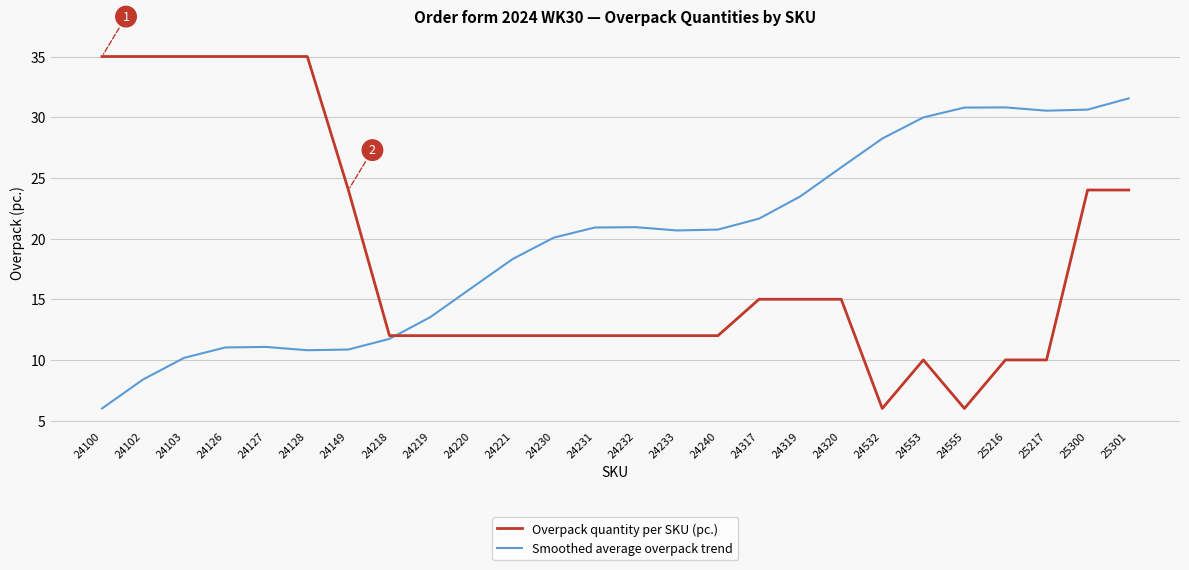

What is the greatest value displayed?

35.0